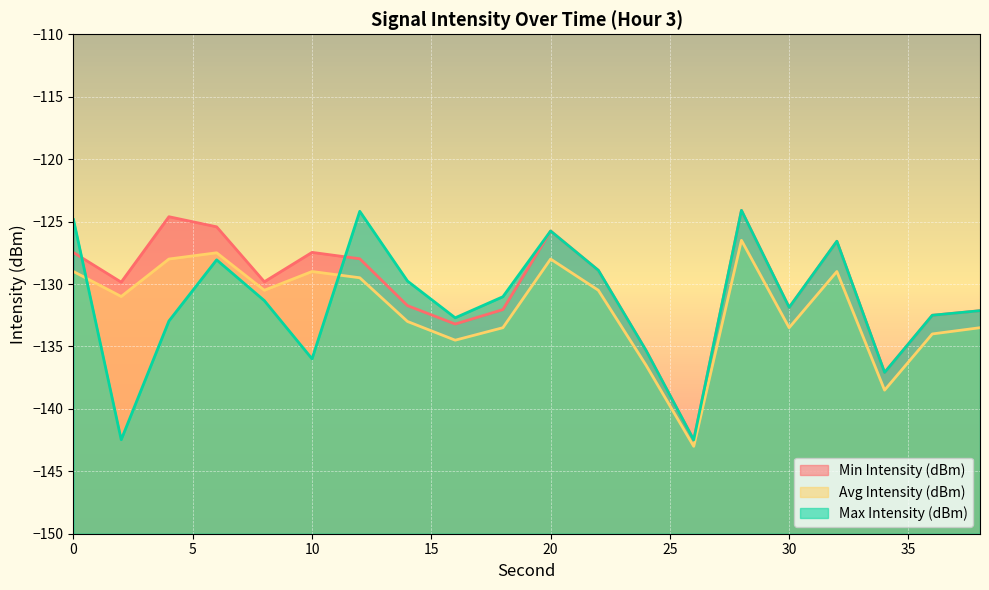

What is the difference between the Avg Intensity (dBm) values at 0 and 12?

0.5